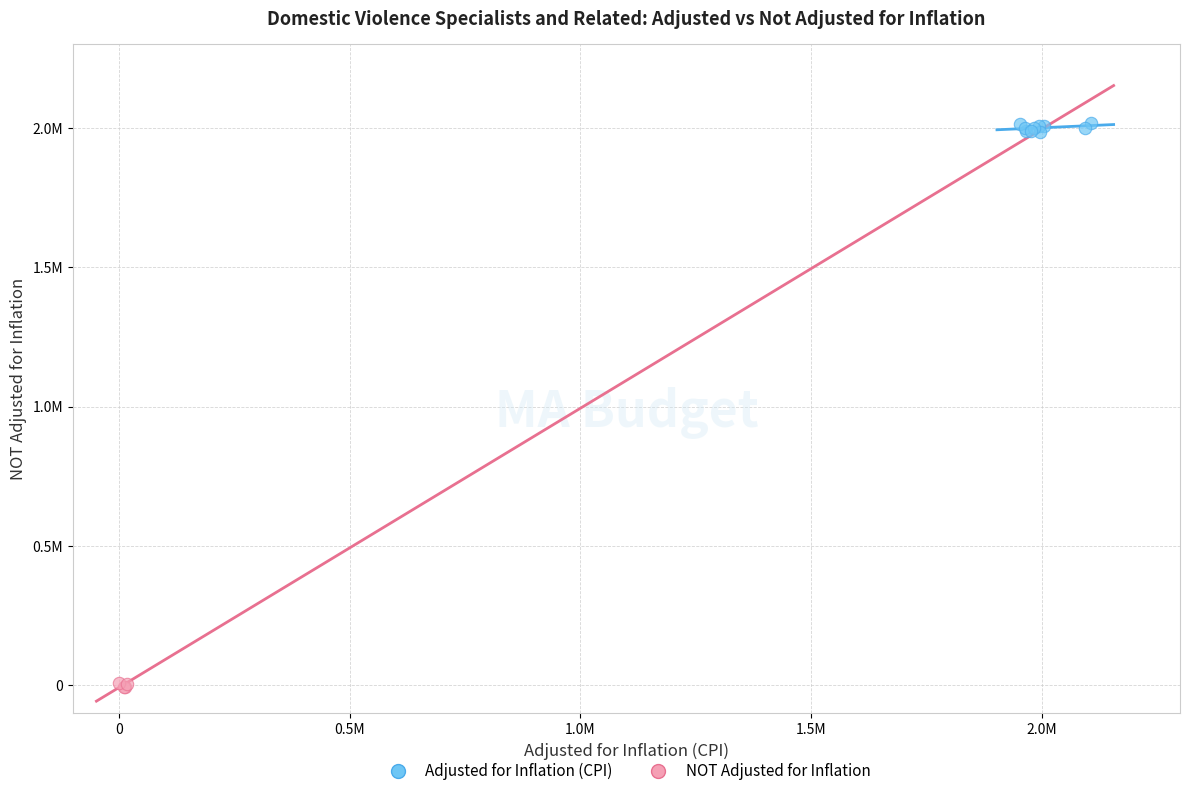

What are all the series names shown in the legend?

Adjusted for Inflation (CPI), NOT Adjusted for Inflation